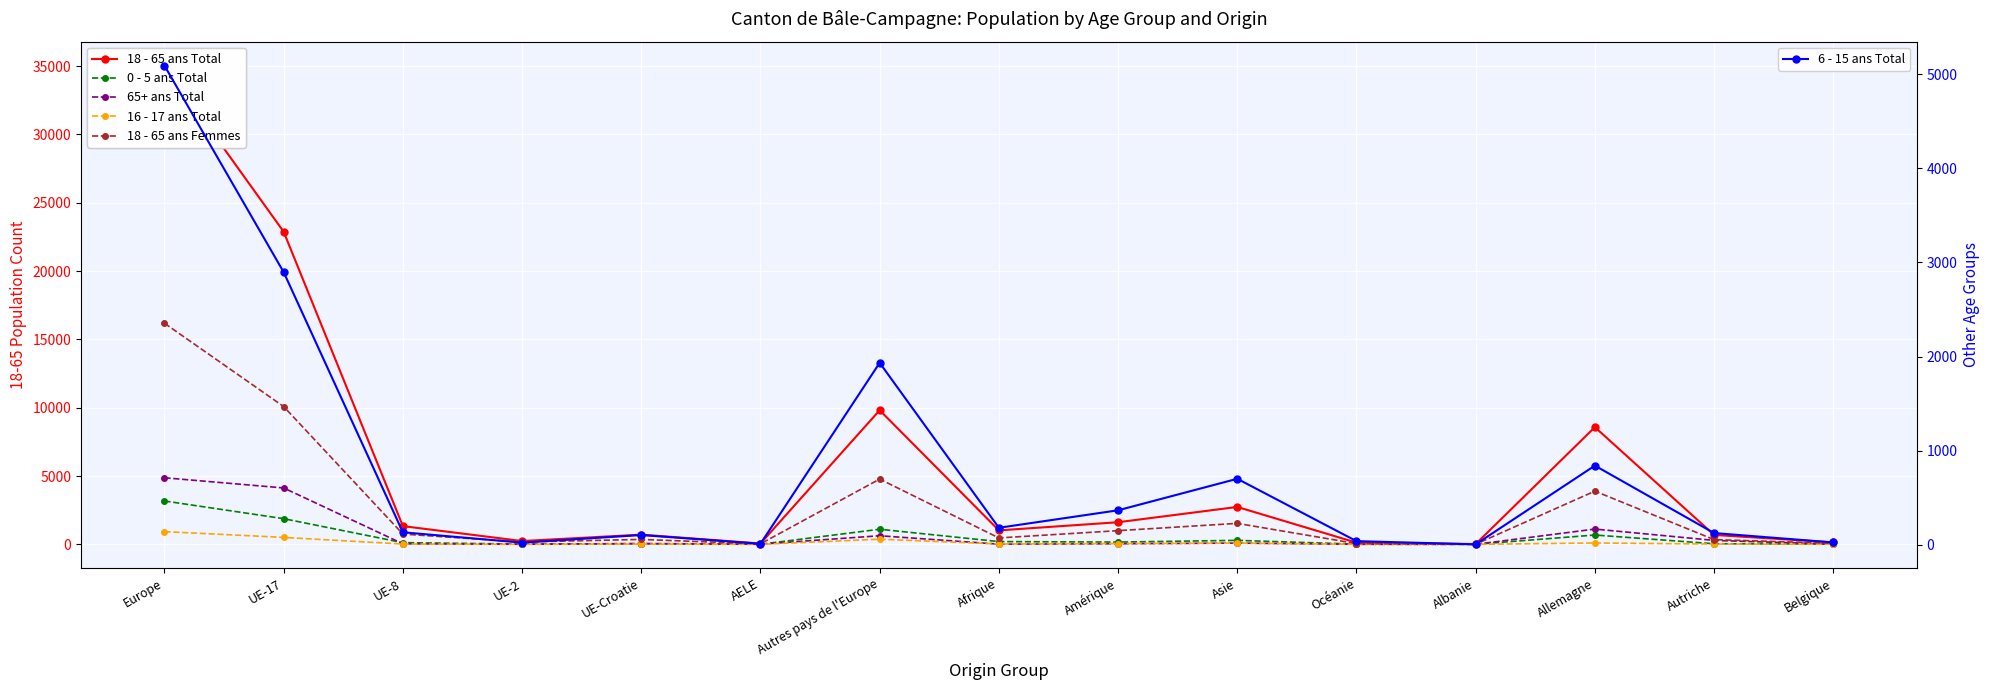

What is the label of the 4th point from the left?

UE-2